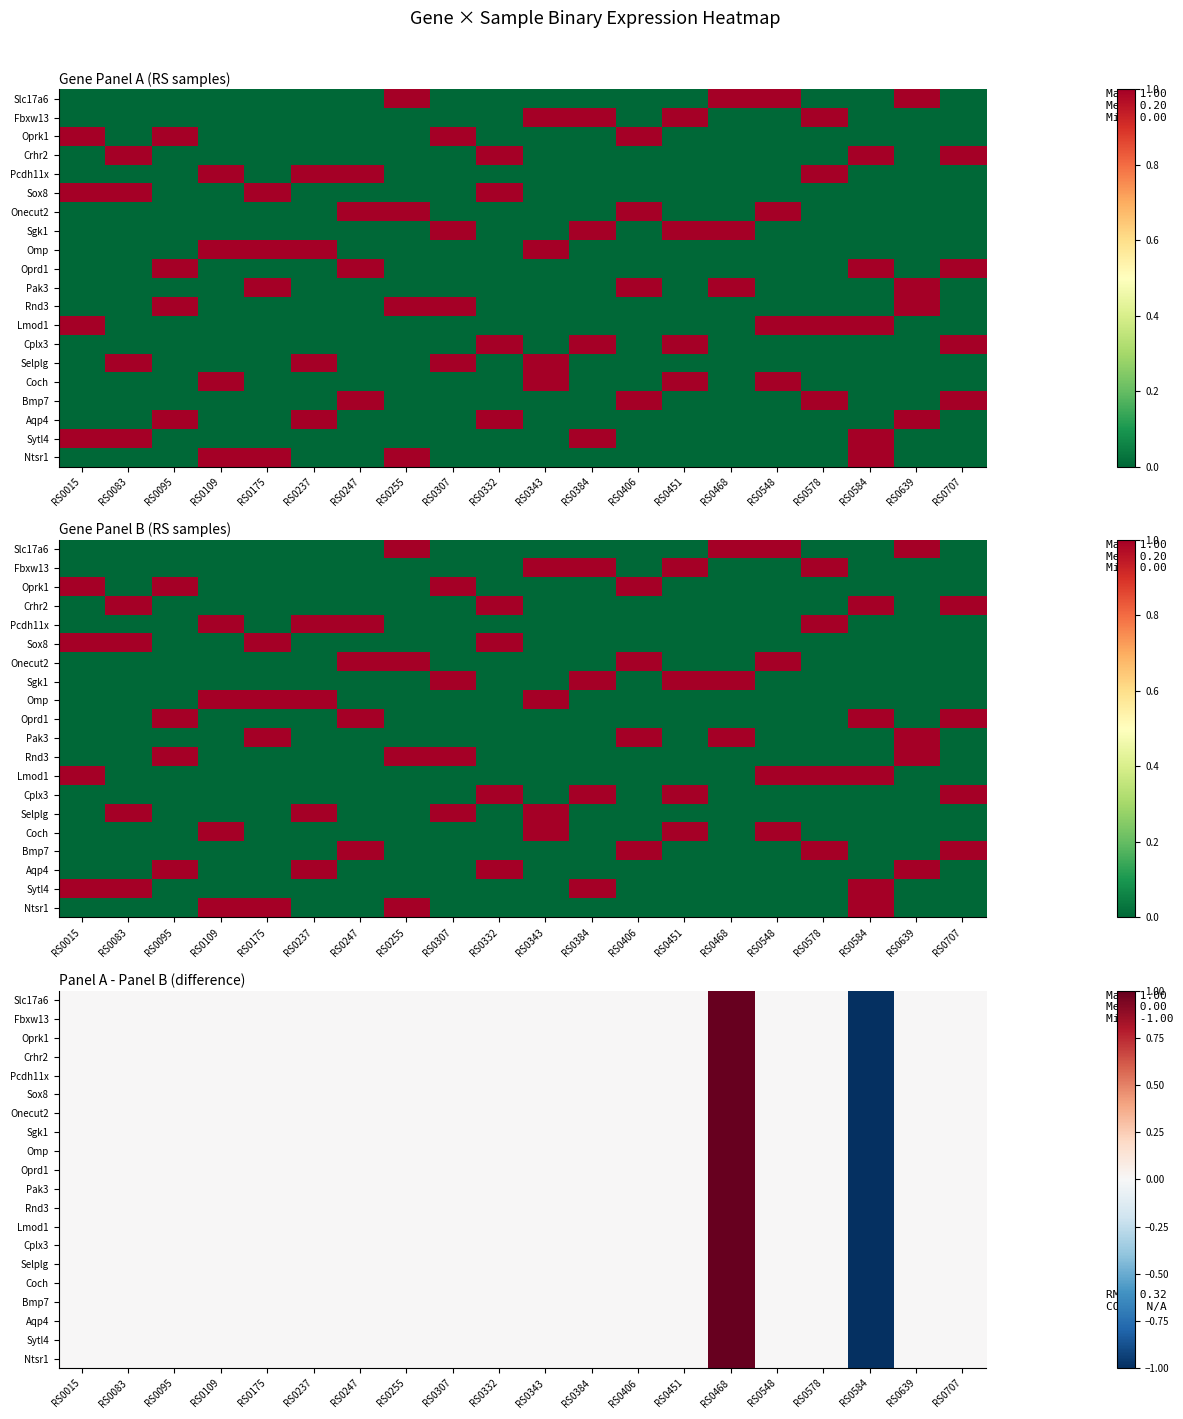

What is the lowest value of the Aqp4 series?

-1